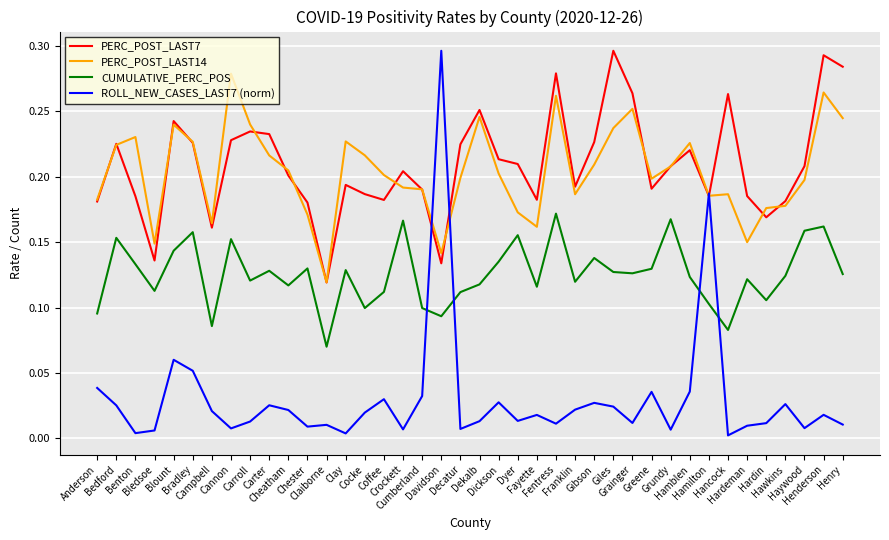

True or false: ROLL_NEW_CASES_LAST7 (norm) and PERC_POST_LAST14 cross at least once.

True